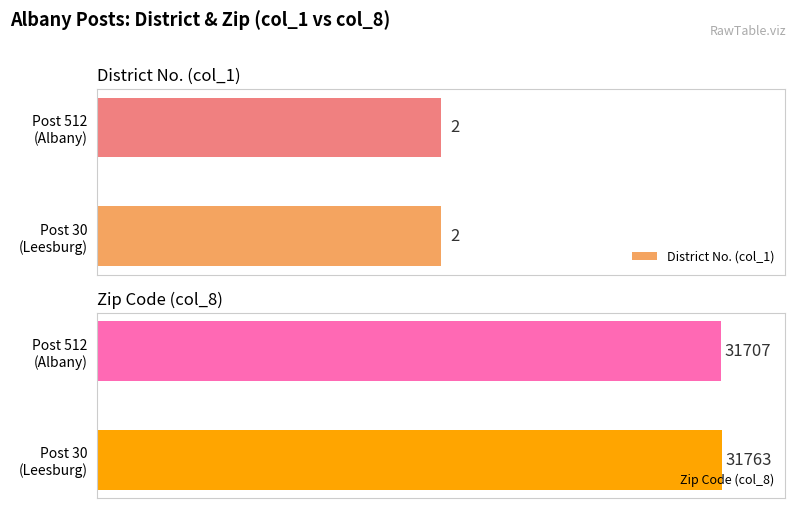

At how many categories does at least one series exceed 28899?

2